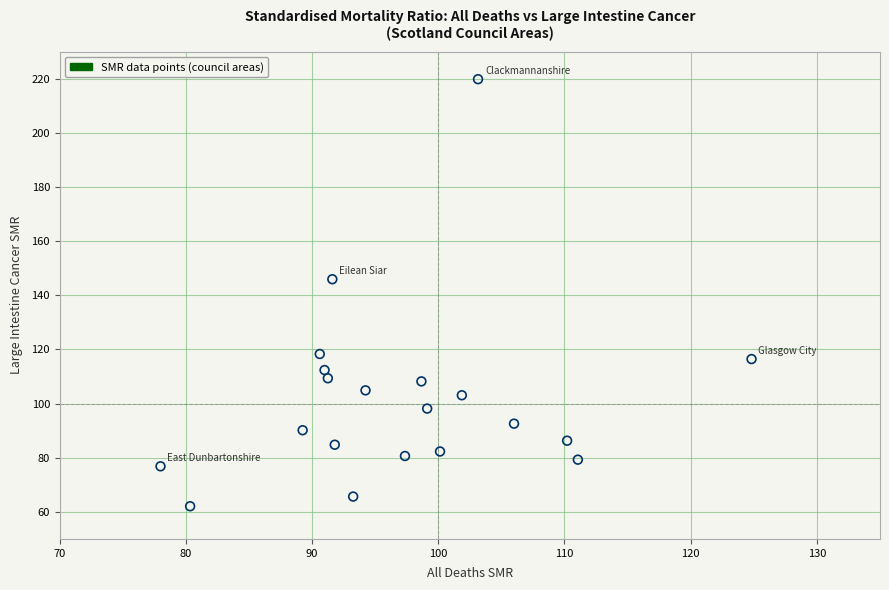

What is the range of X values (max minus min)?

46.8